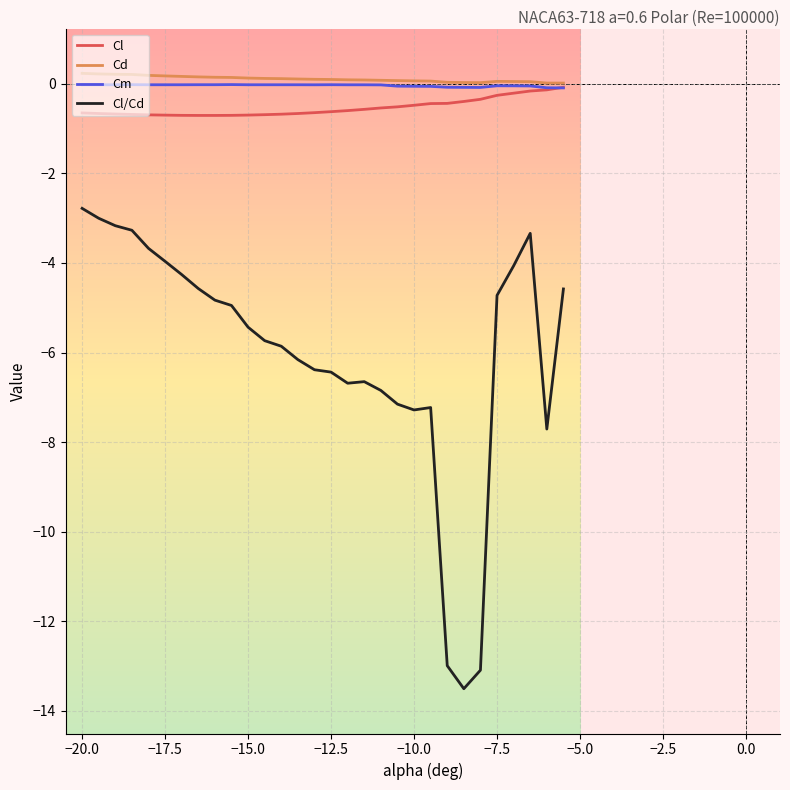

Which series has the widest spread of values?

Cl/Cd